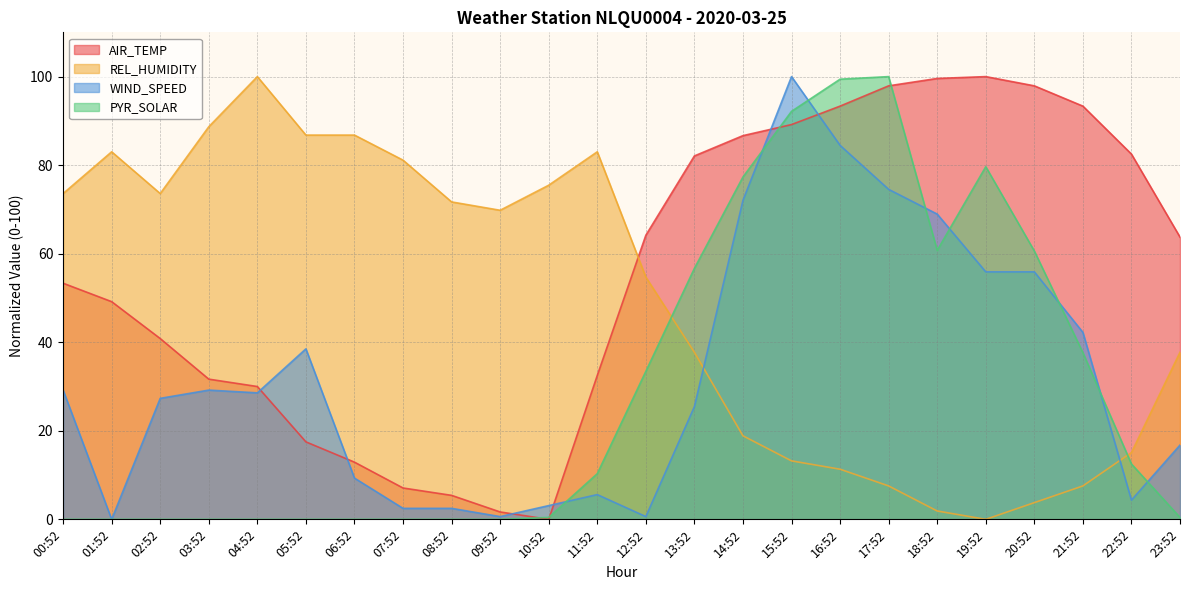

What is the label of the 24th point from the right?

00:52